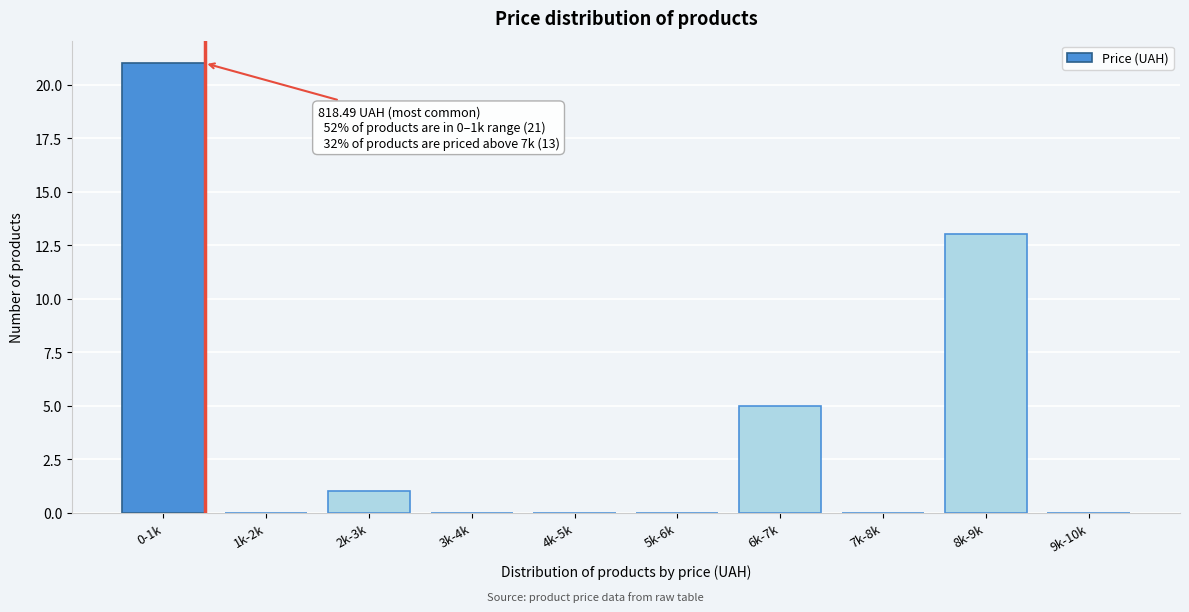

Reading right to left, transcribe all the data shown in this chart.

9k-10k=0	8k-9k=13	7k-8k=0	6k-7k=5	5k-6k=0	4k-5k=0	3k-4k=0	2k-3k=1	1k-2k=0	0-1k=21